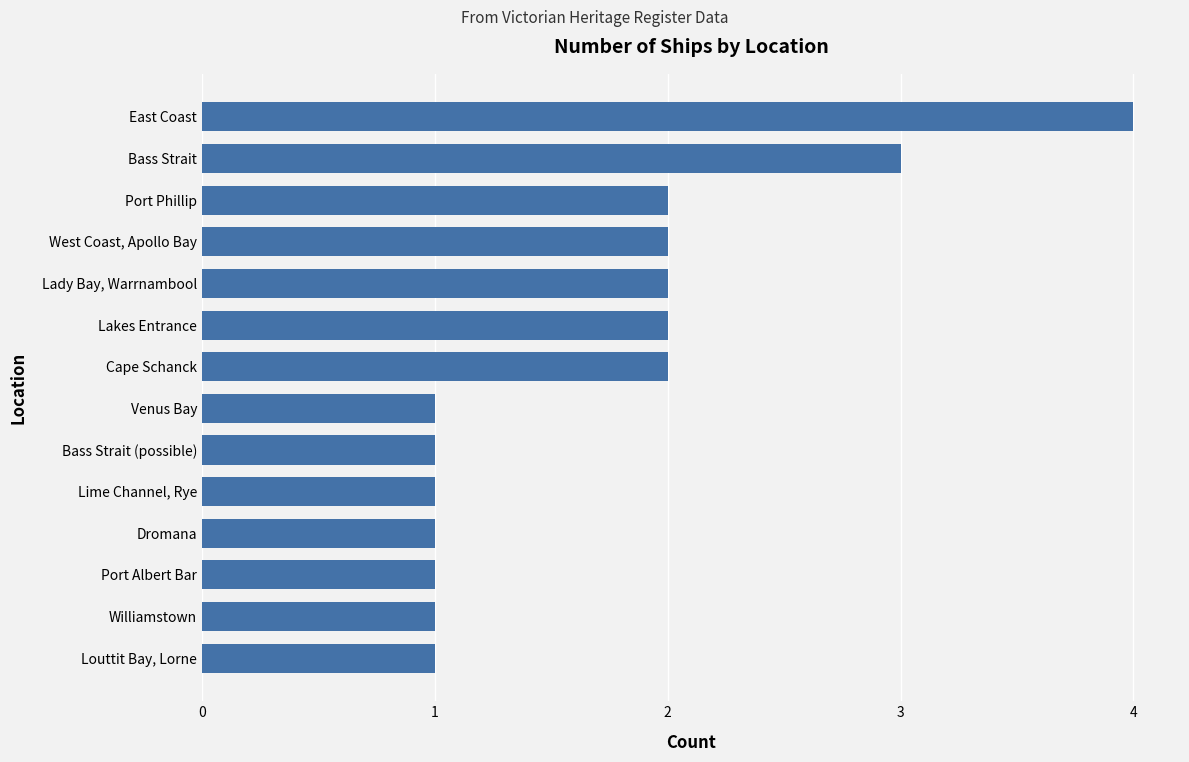

At which category does the chart reach its peak across all series?

East Coast